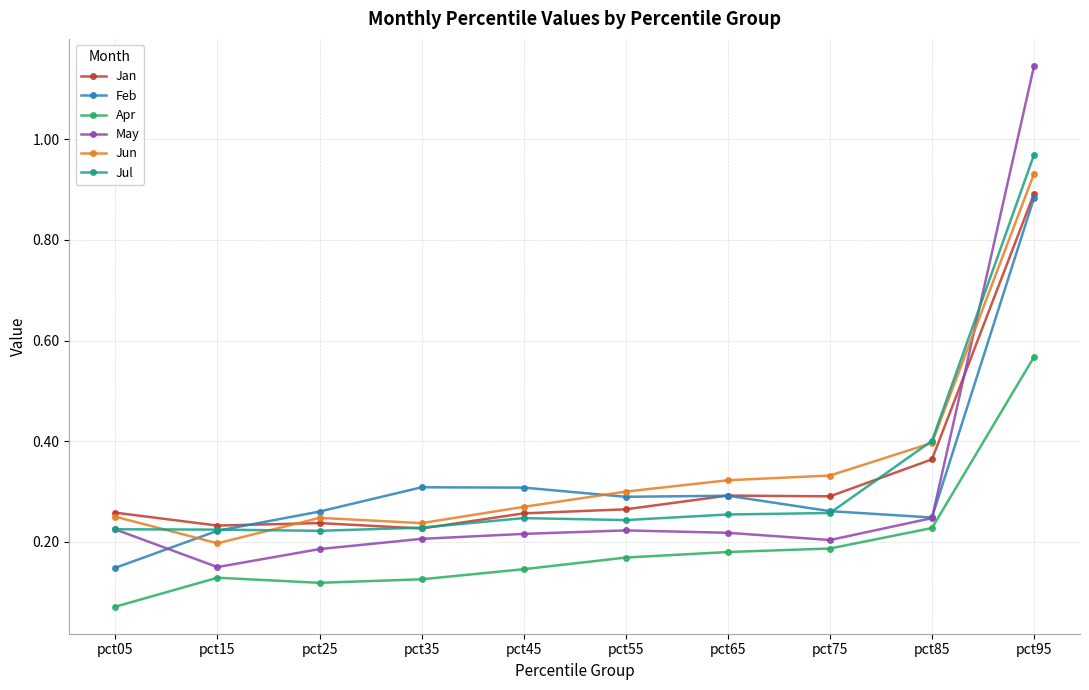

Which category has the highest value across all series?

pct95